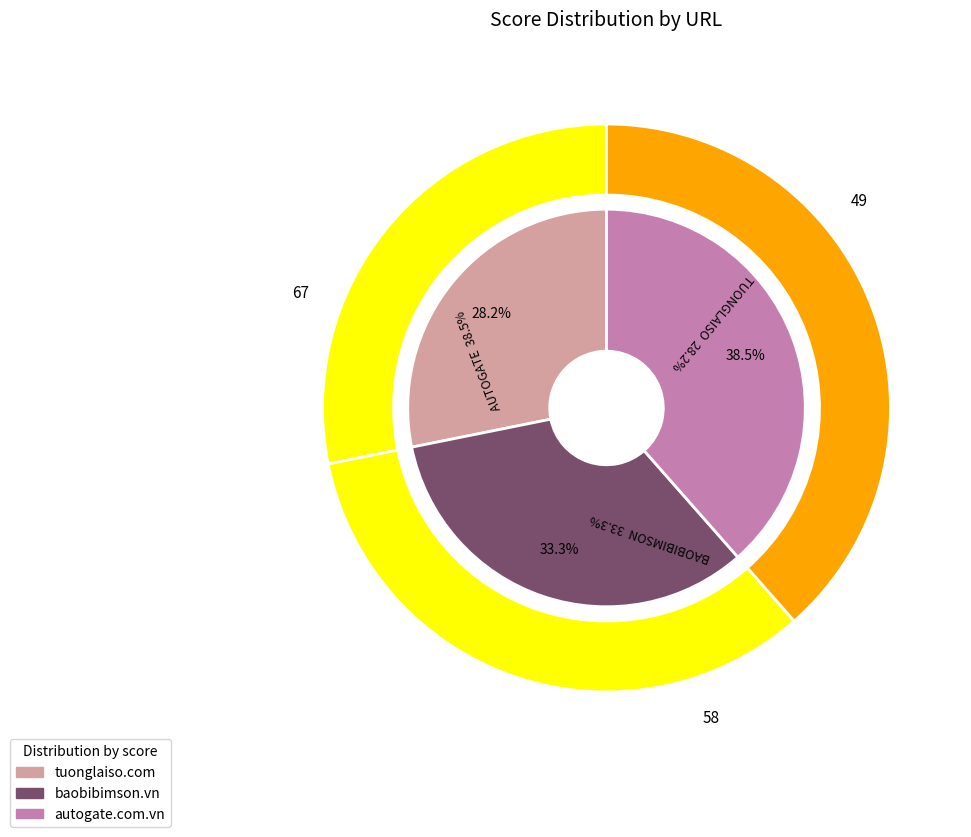

To the nearest percent, what is the difference between the largest and smallest slice percentages?

10%